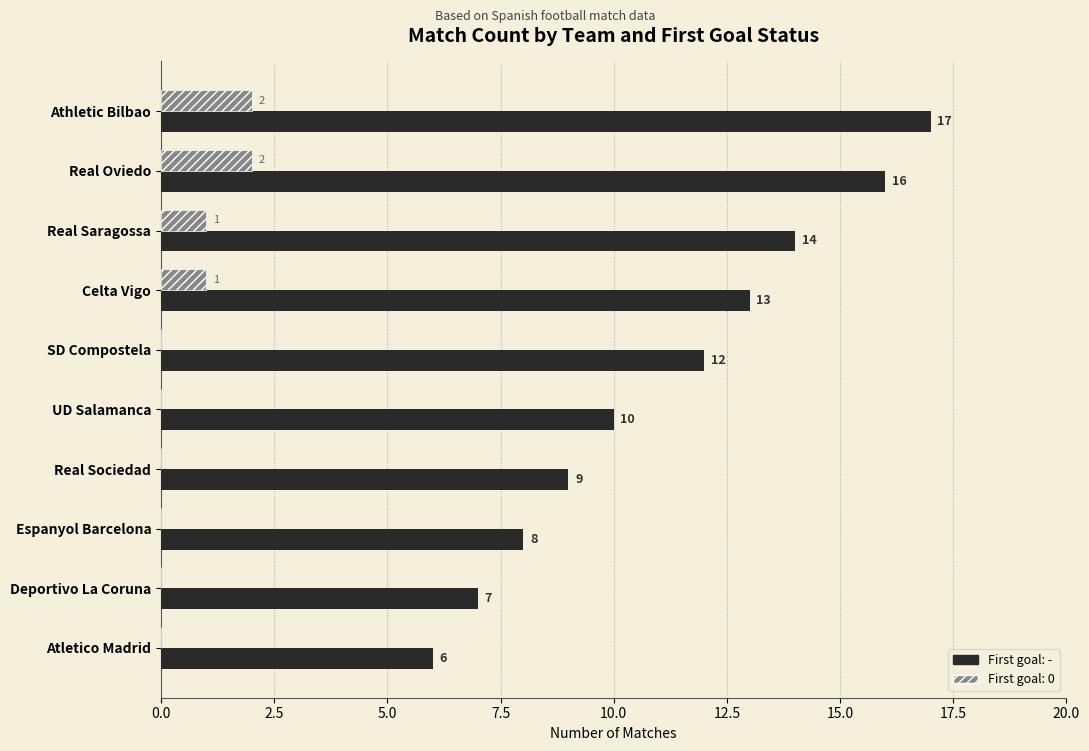

What is the maximum value shown in the chart?

17